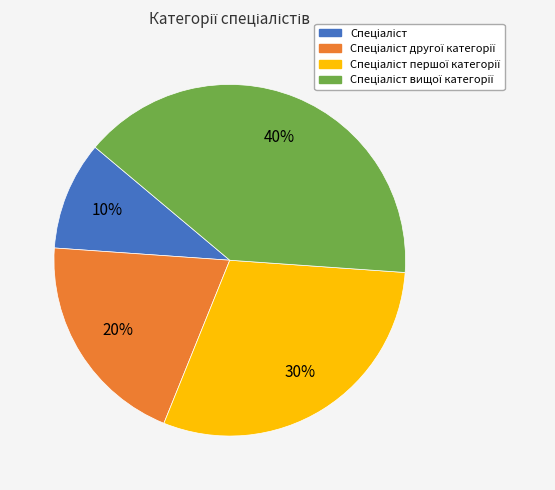

To the nearest percent, what is the difference between the largest and smallest slice percentages?

30%